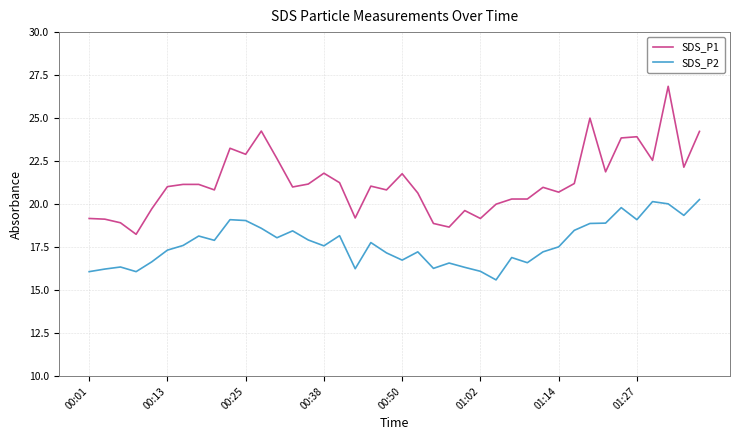

What is the lowest value of the SDS_P2 series?

15.6